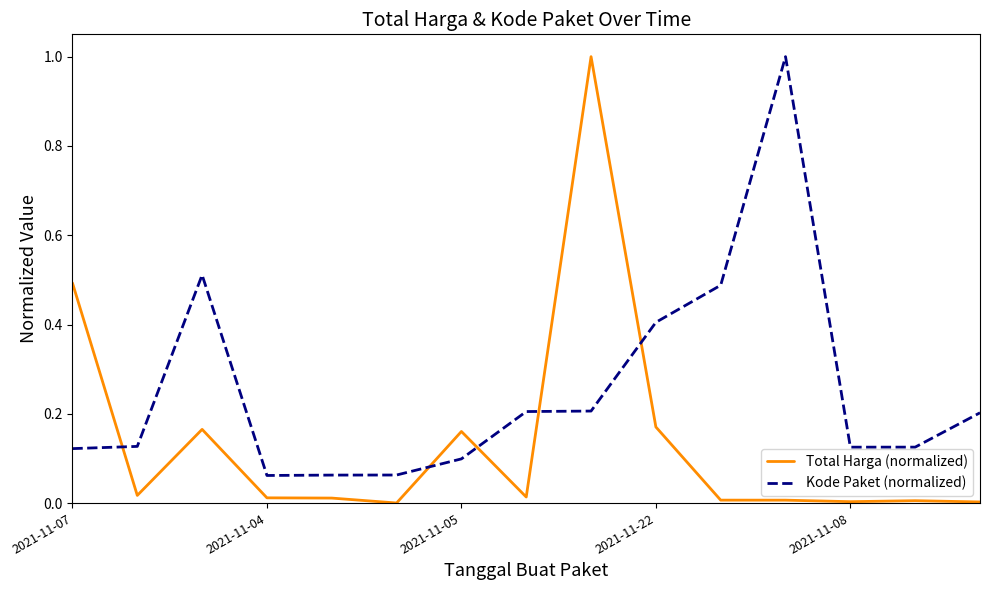

List the series in order of their overall mean, highest first.

Kode Paket (normalized), Total Harga (normalized)